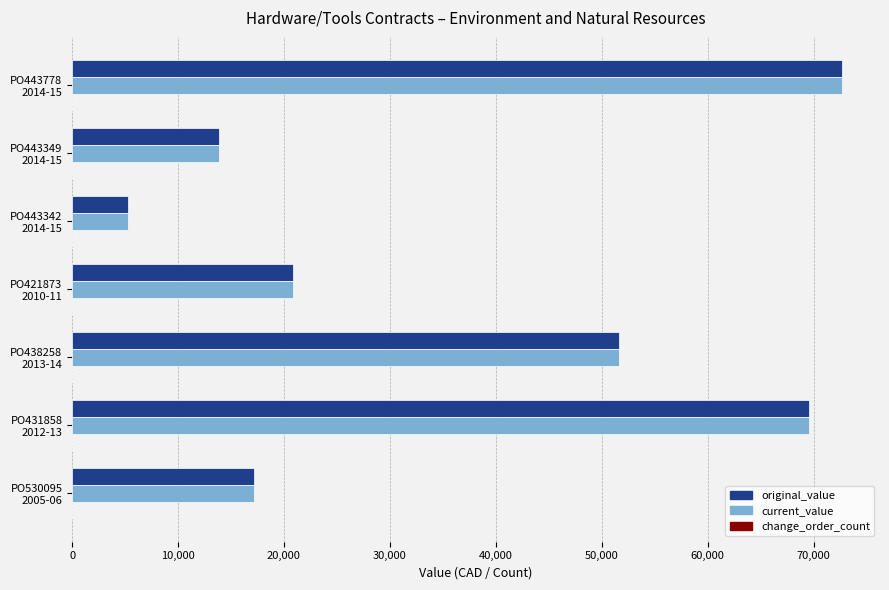

What is the maximum value shown in the chart?

72633.6